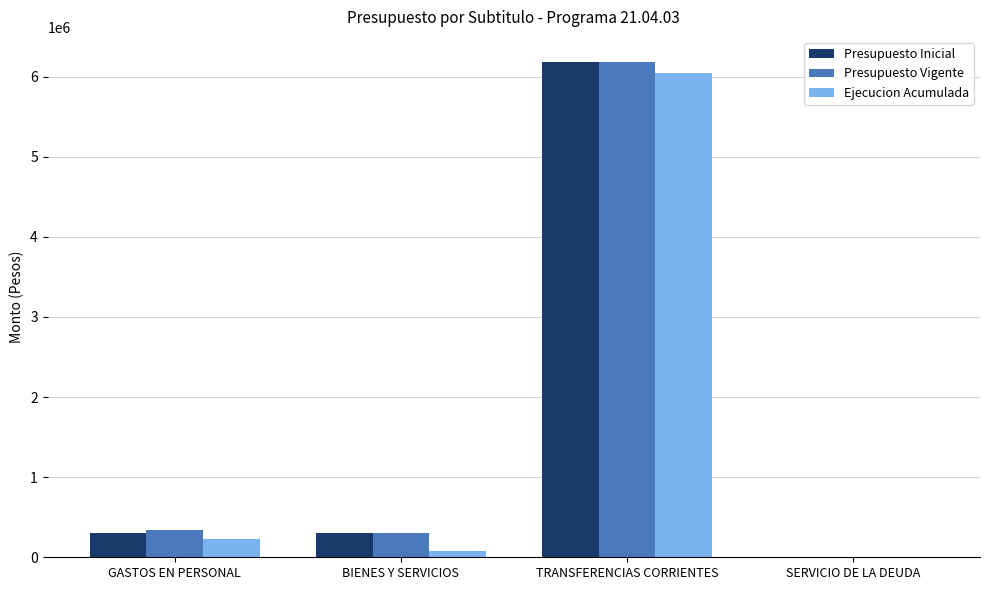

What is the sum of the Presupuesto Inicial values at GASTOS EN PERSONAL and BIENES Y SERVICIOS?

606040